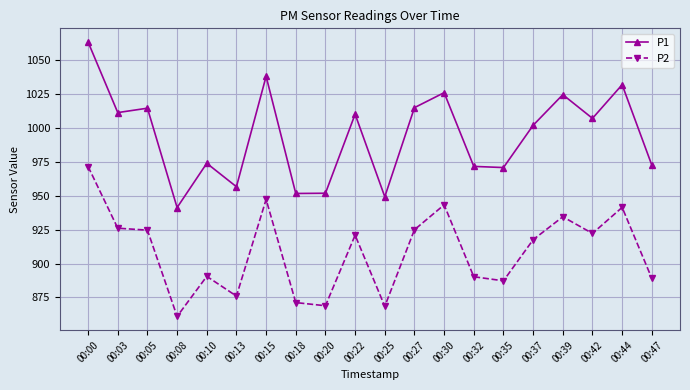

What is the difference between the P2 values at 00:10 and 00:32?

0.3